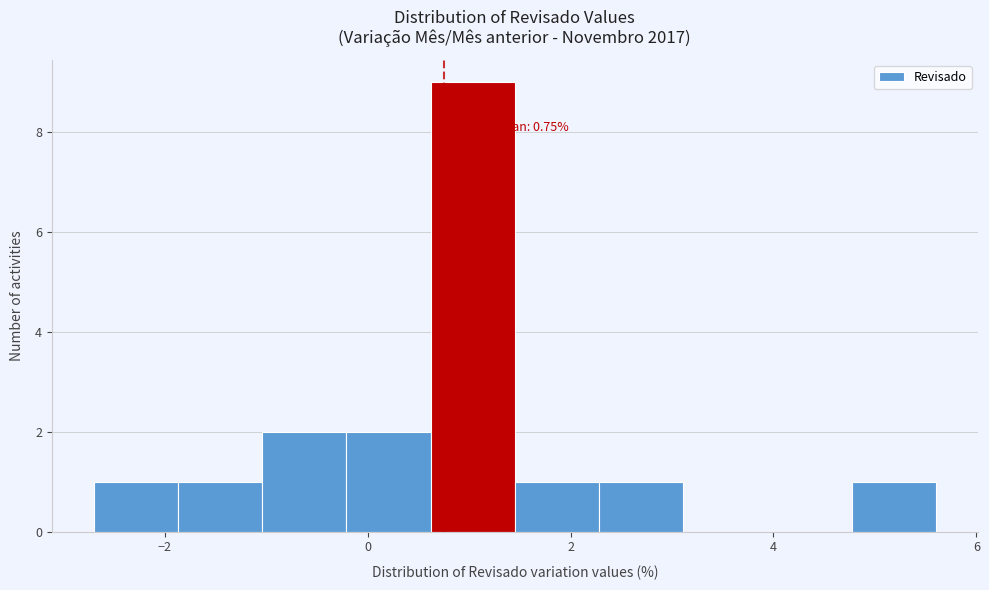

Which range on the x-axis has the tallest bar?

0.6 to 1.4